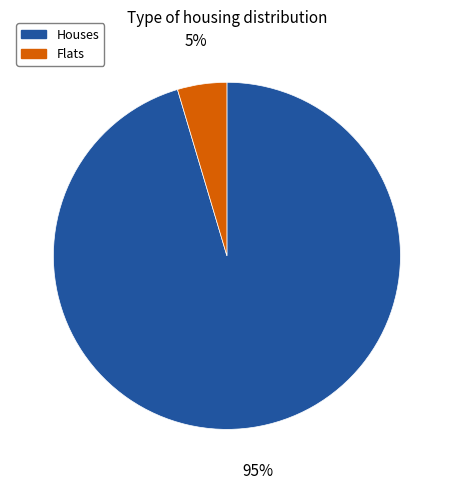

To the nearest percent, what is the average slice percentage?

50%